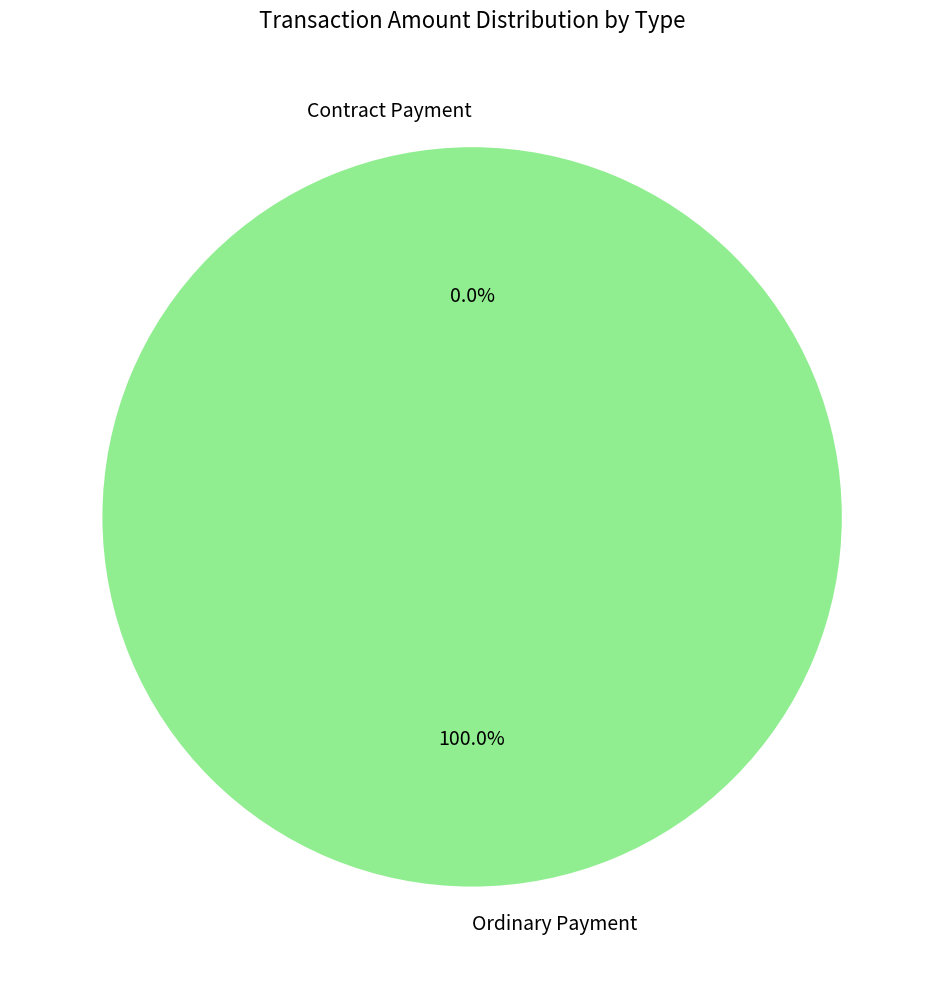

Which category has the smallest portion of the pie?

Contract Payment